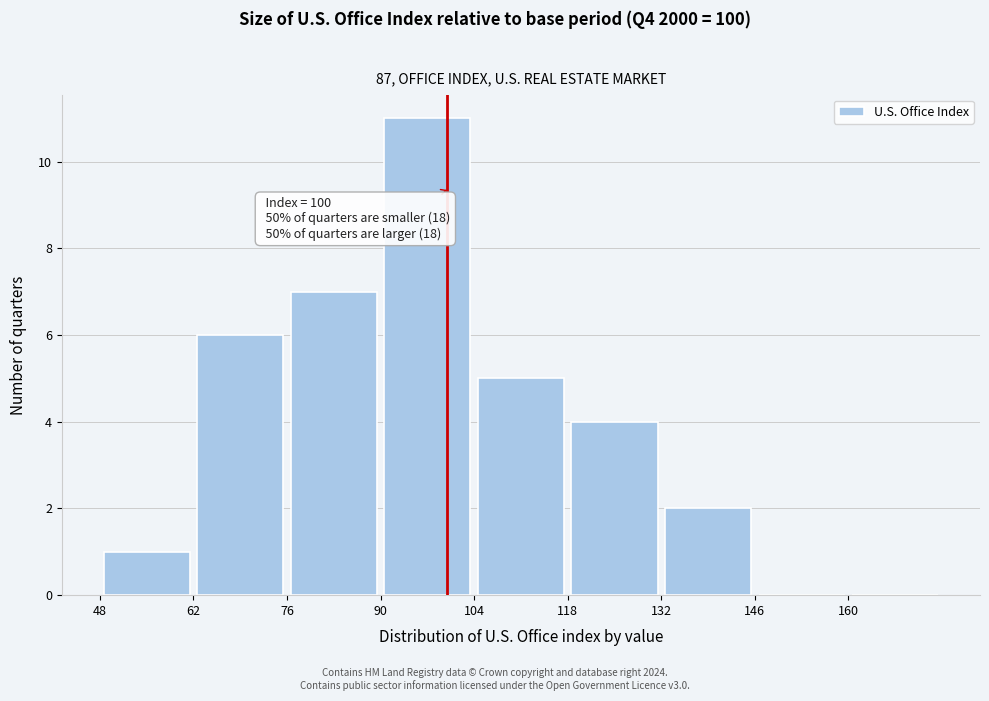

Which range on the x-axis has the tallest bar?

90 to 104